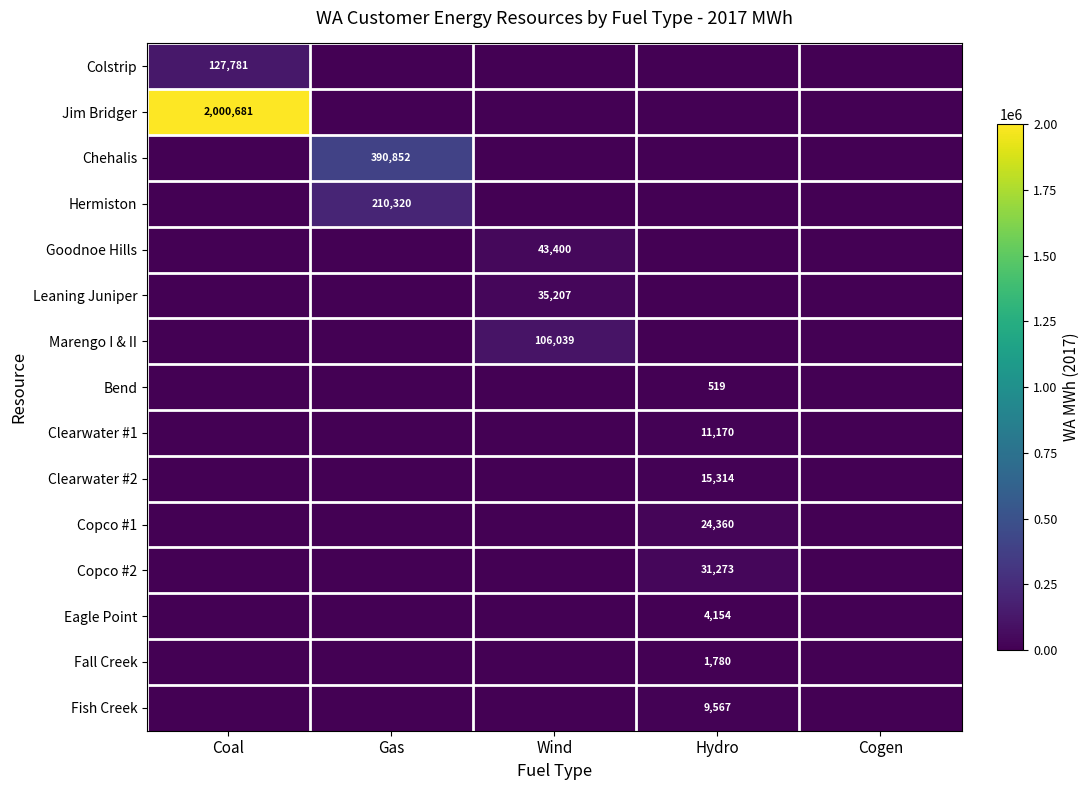

Is it true that Chehalis equals 390852 at Gas?

True